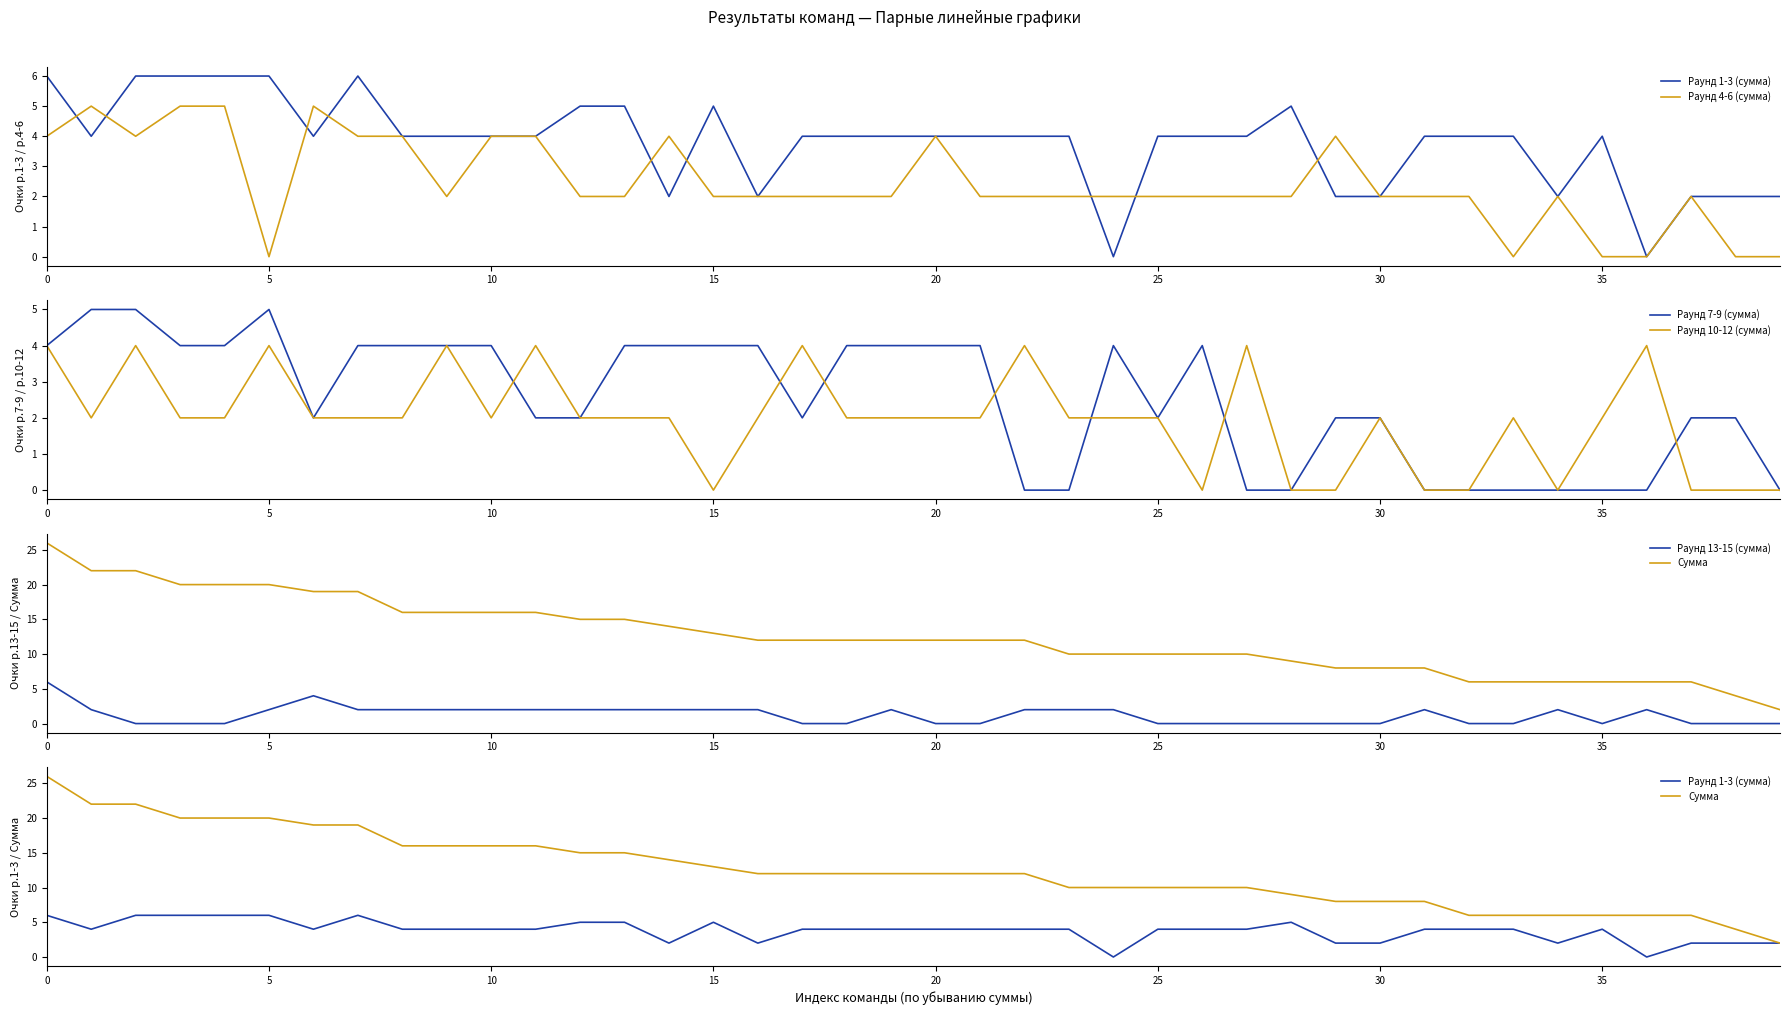

Which series changed the most between 21 and 24?

Раунд 1-3 (сумма)